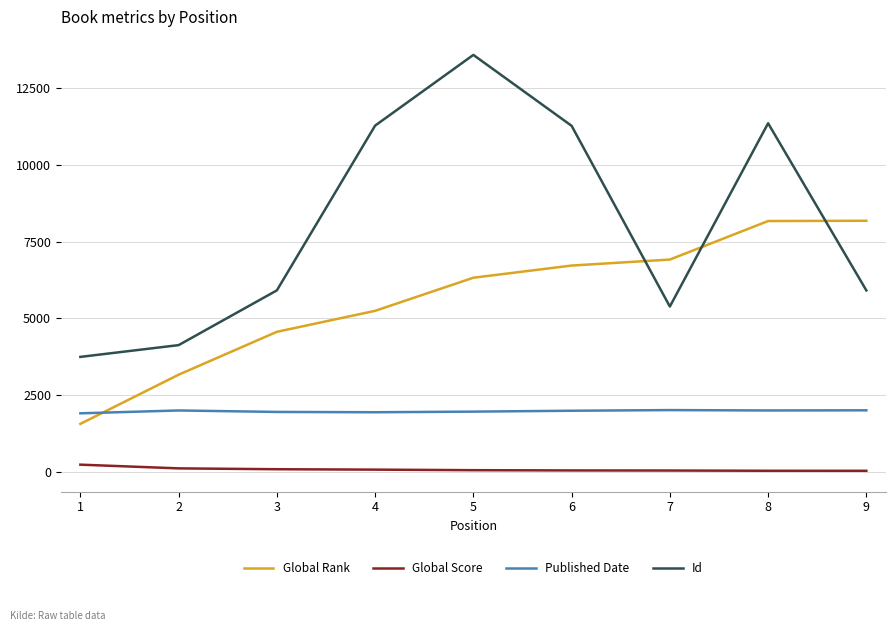

Between 5 and 7, which series saw the biggest shift?

Id